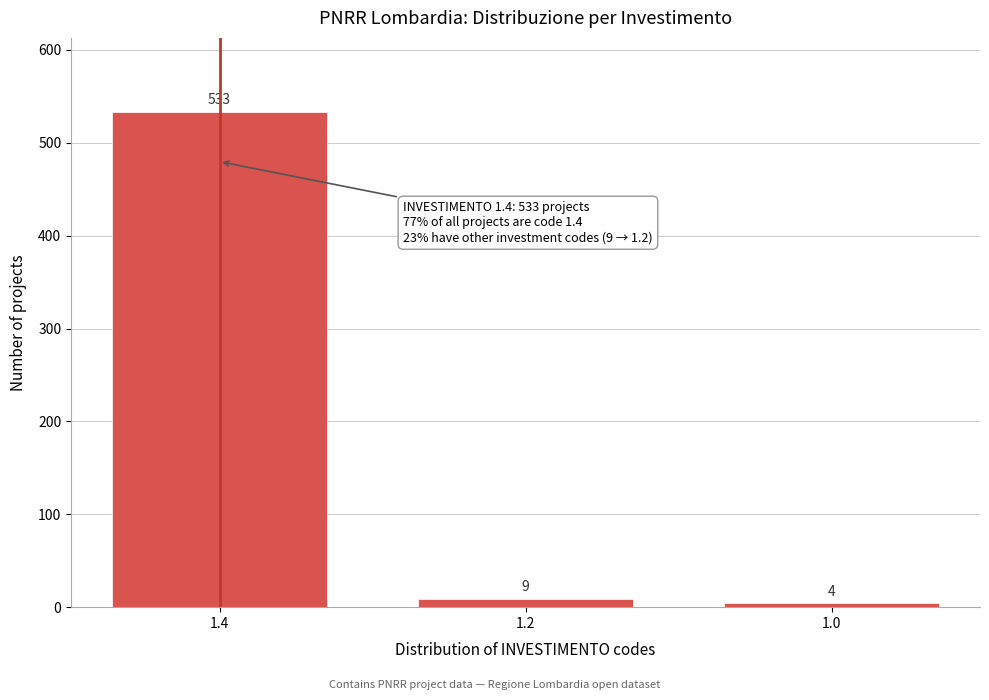

Reading left to right, what are all the values shown in this chart?

1.4=533	1.2=9	1.0=4